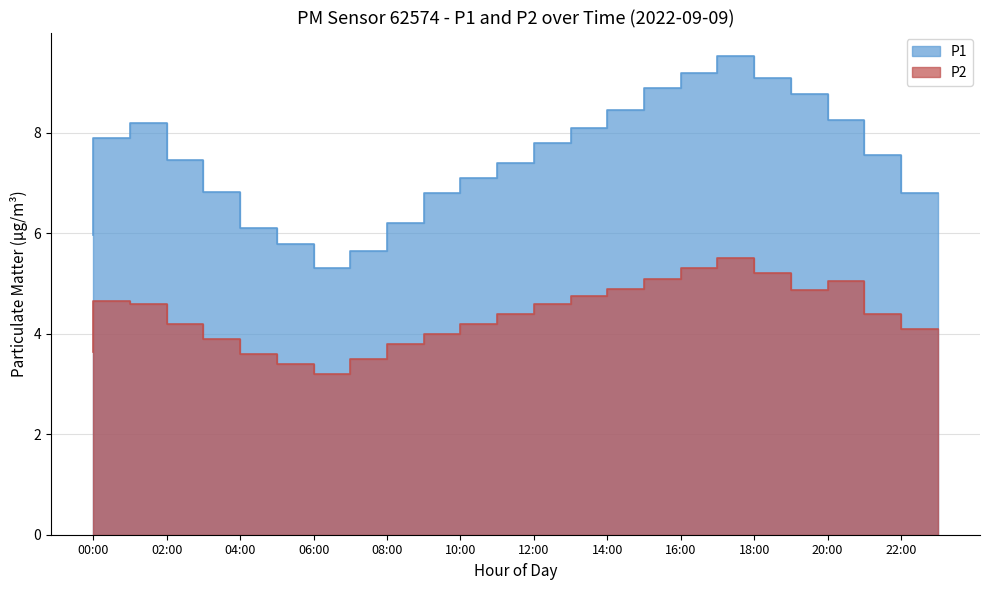

True or false: P2 has a value of 5.5 at 03:00.

False